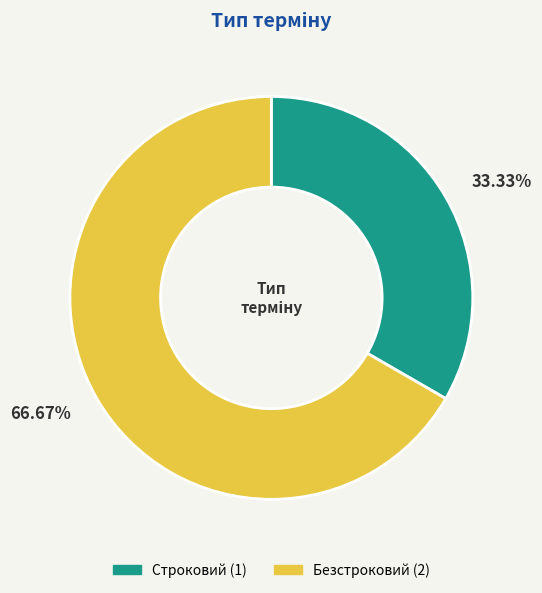

What percentage is the Безстроковий slice, to the nearest percent?

67%